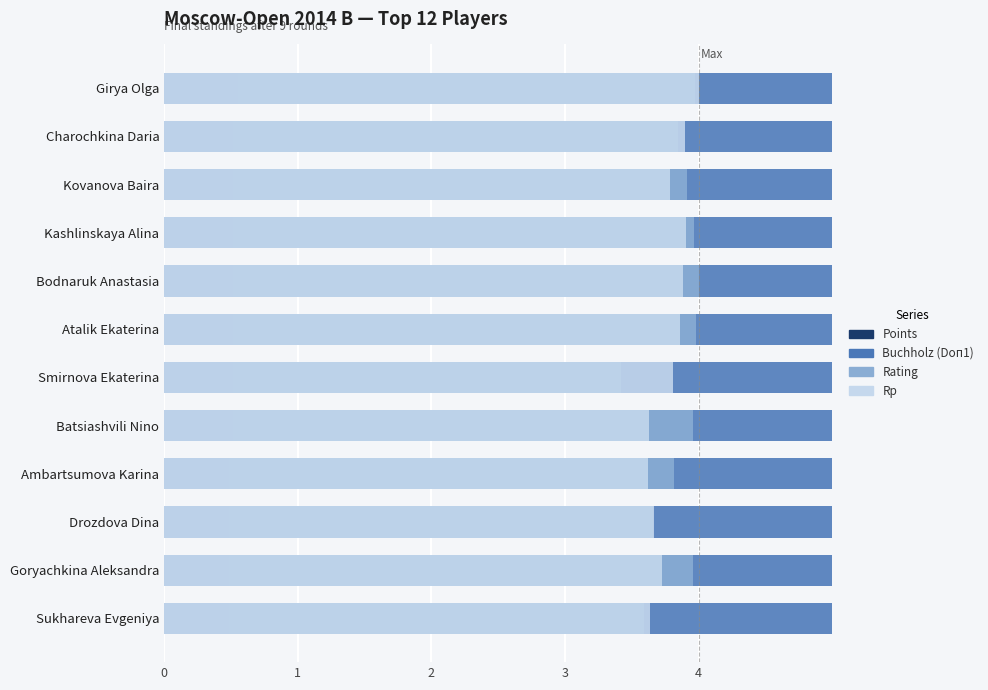

At Bodnaruk Anastasia, list the series in order from smallest to largest.

Points, Rp, Rating, Buchholz (Doп1)